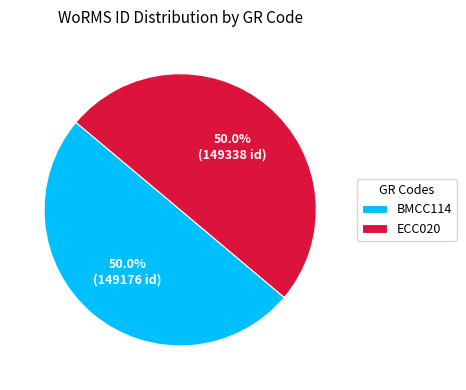

Count the number of slices in the pie.

2